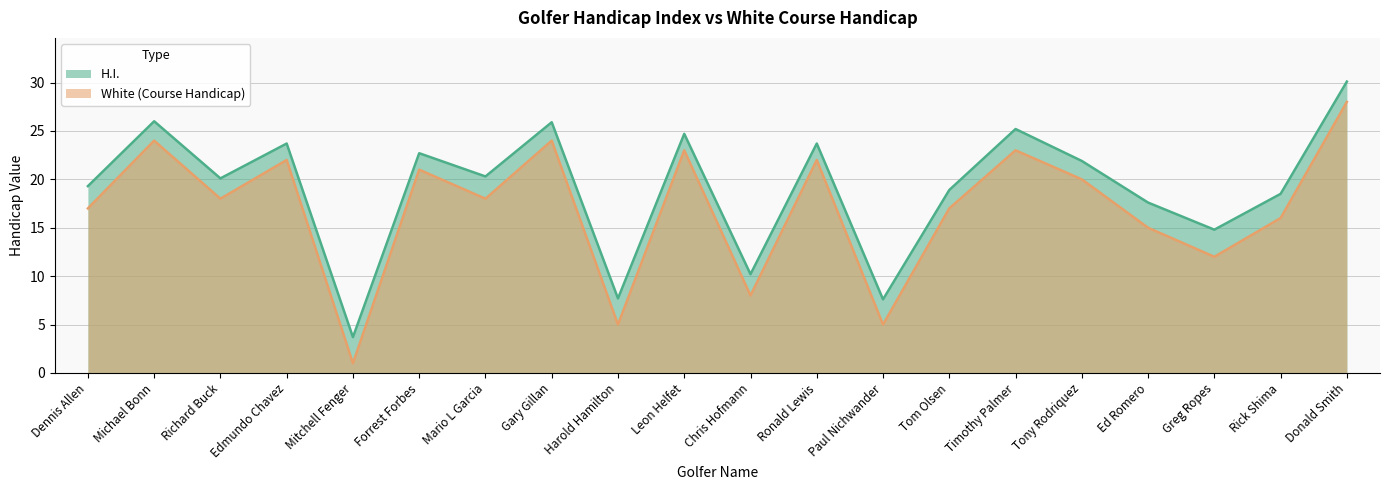

How many data points does each series have?

20